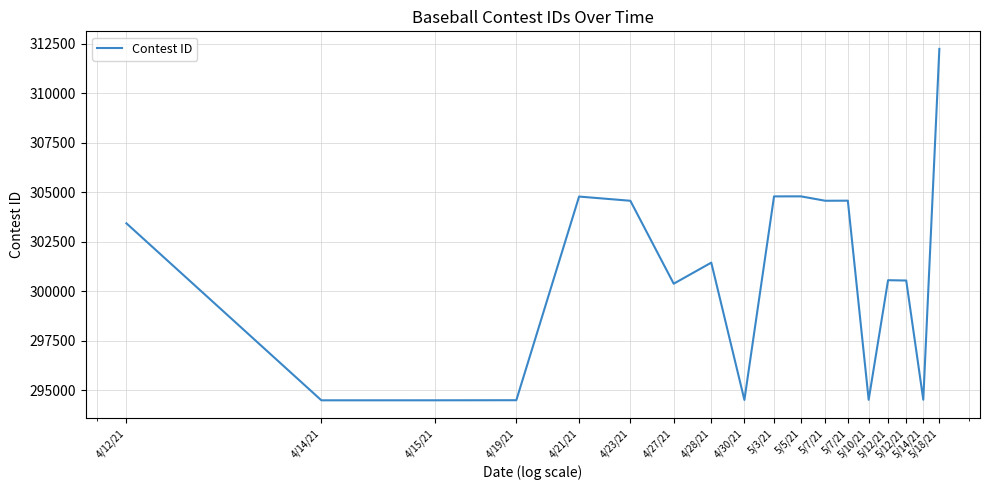

What is the smallest value displayed?

294502